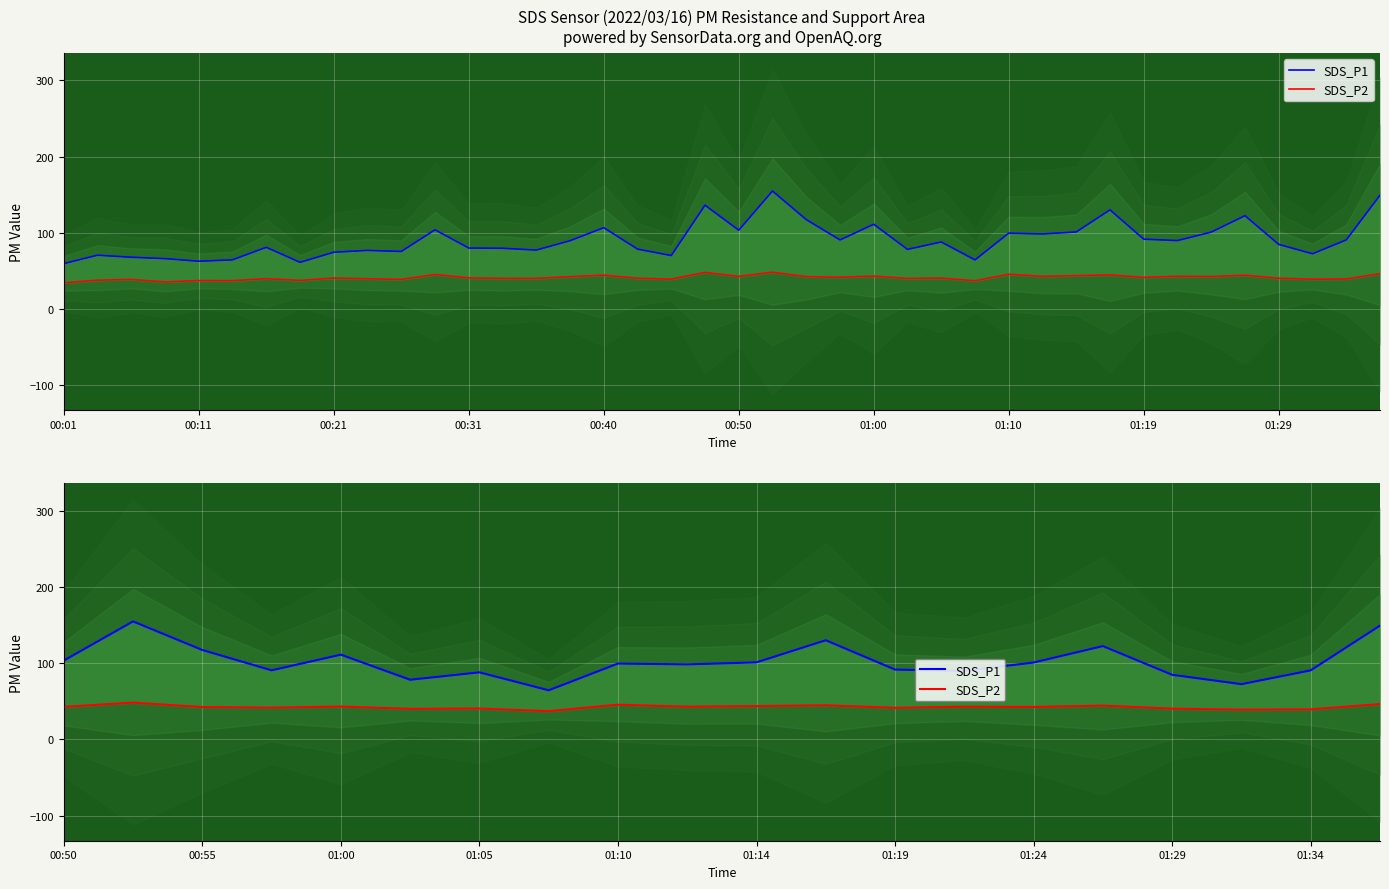

What is the average value of the SDS_P1 series?

101.9